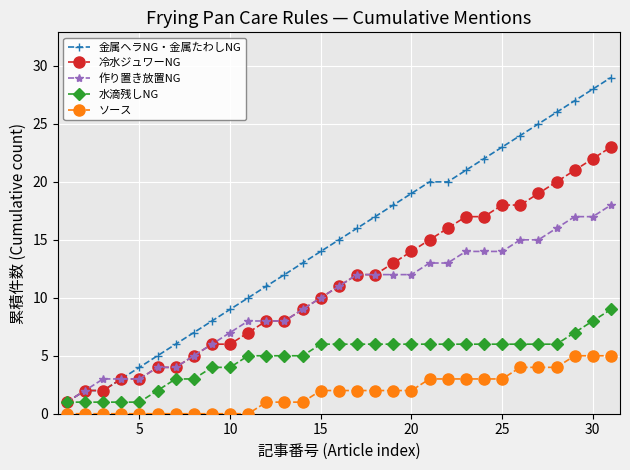

Which series has the largest range (max minus min)?

金属ヘラNG・金属たわしNG